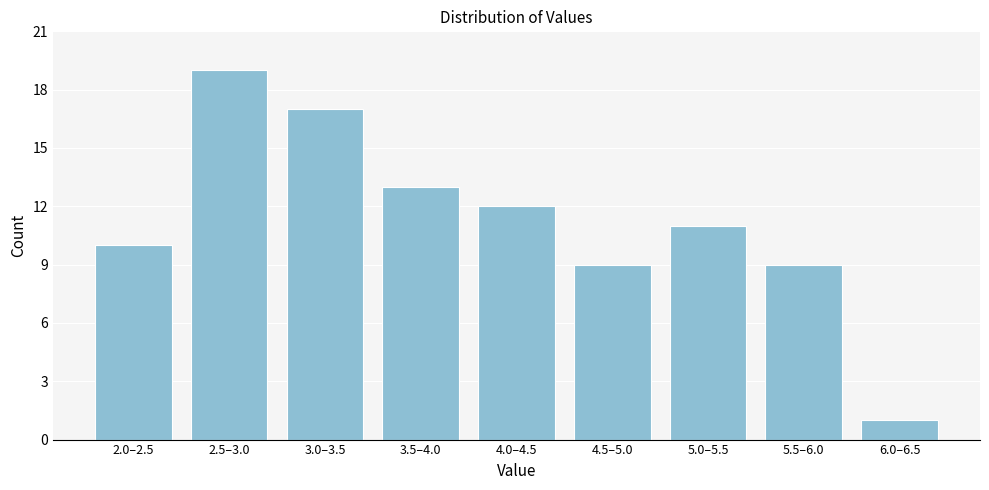

Reading left to right, transcribe all the data shown in this chart.

10	19	17	13	12	9	11	9	1